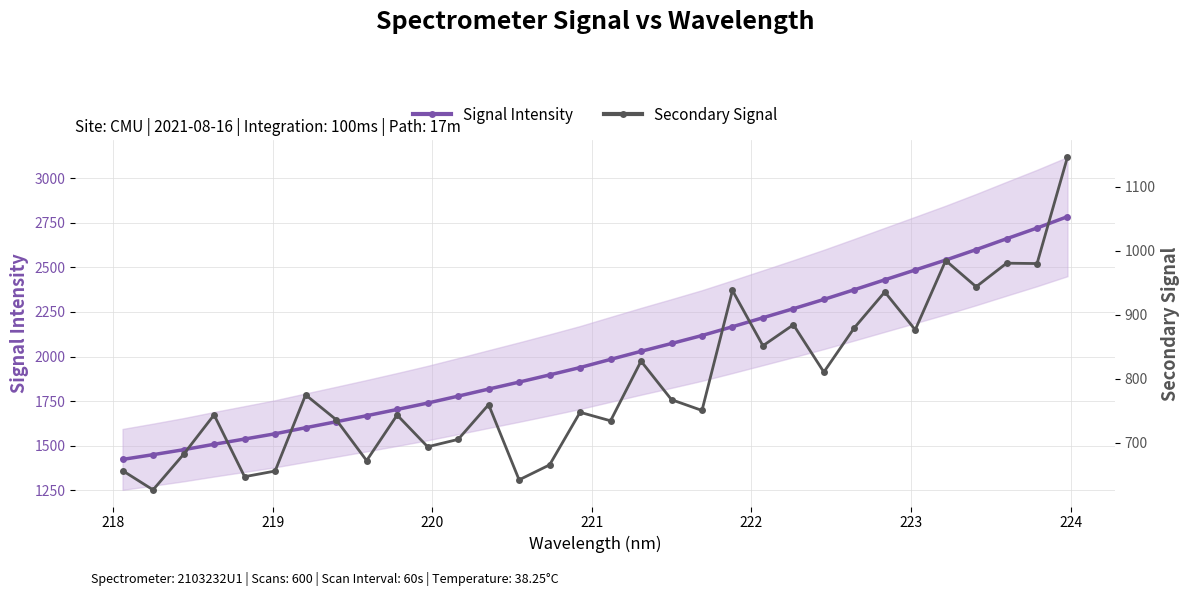

What is the value of the Signal Intensity point at the 22nd from the left?

2217.8